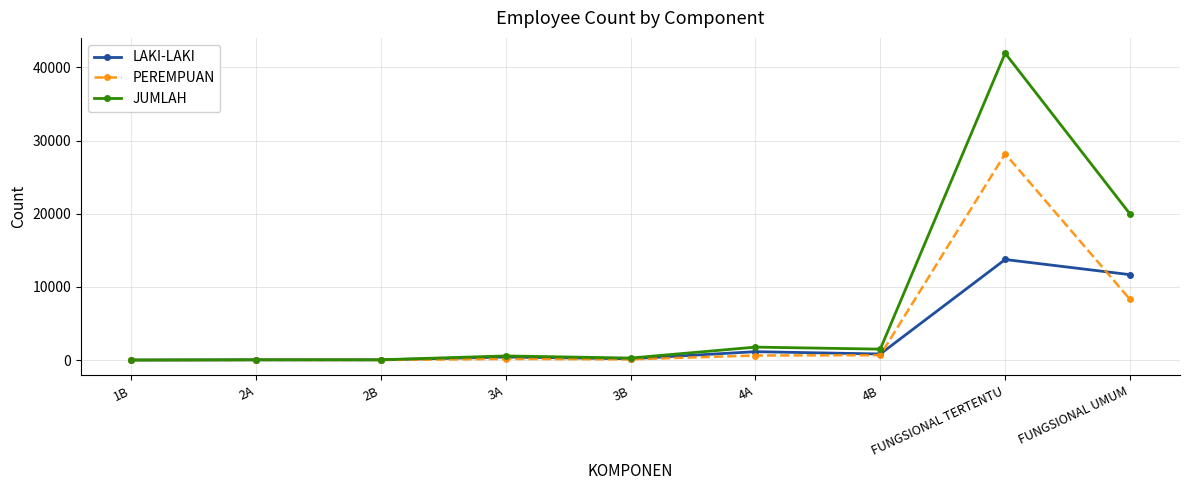

What is the value of the JUMLAH point at the 3rd from the left?

39